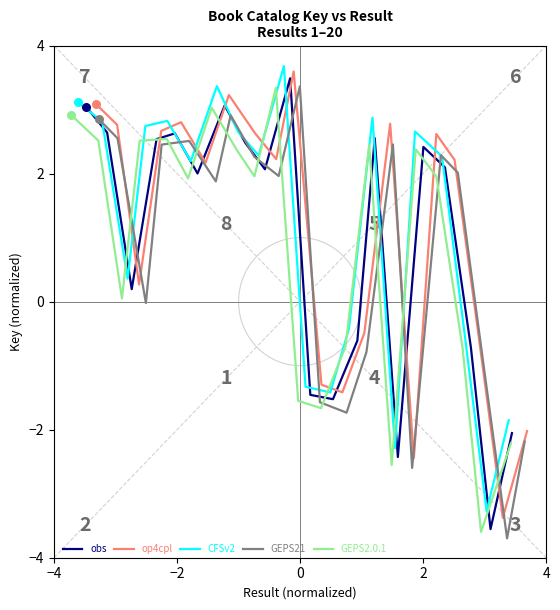

At how many categories does at least one series exceed 1?

12